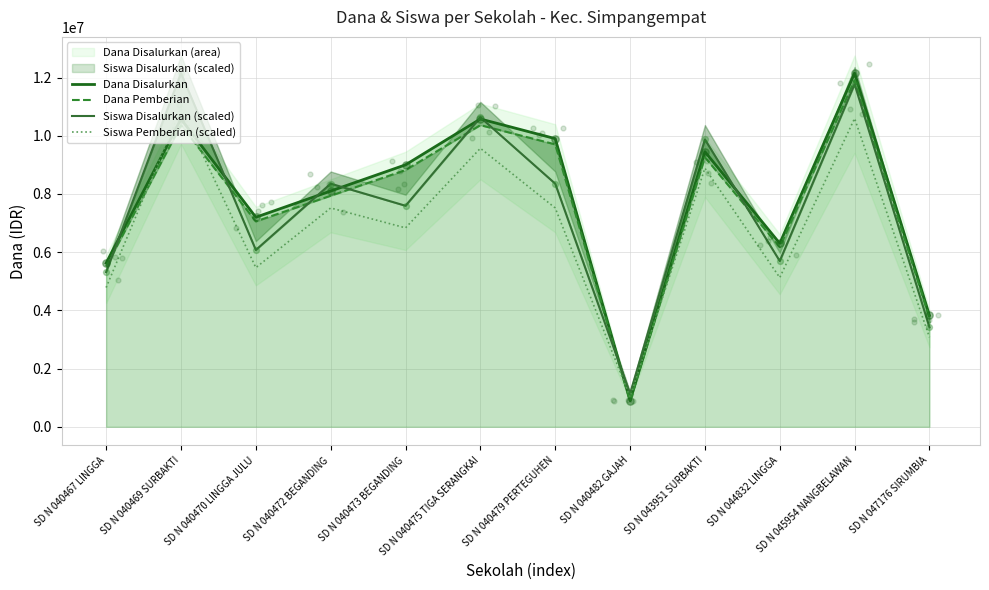

Which series has the largest total across all categories?

Dana Disalurkan